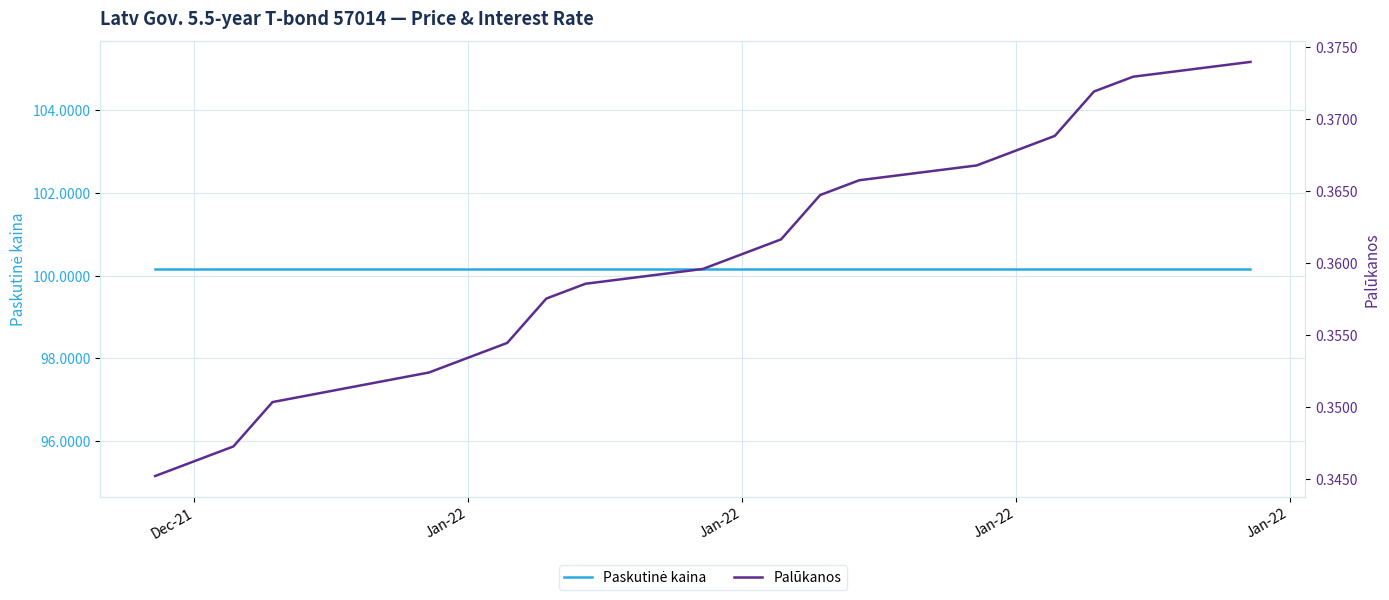

What is the value of the Paskutinė kaina point at the 11th from the left?

100.2